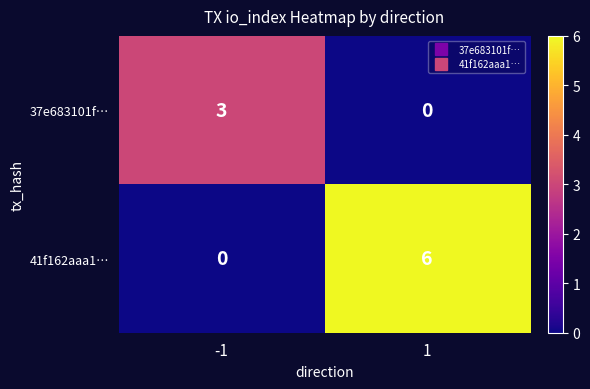

What is the sum of the 37e683101f… values at -1 and 1?

3